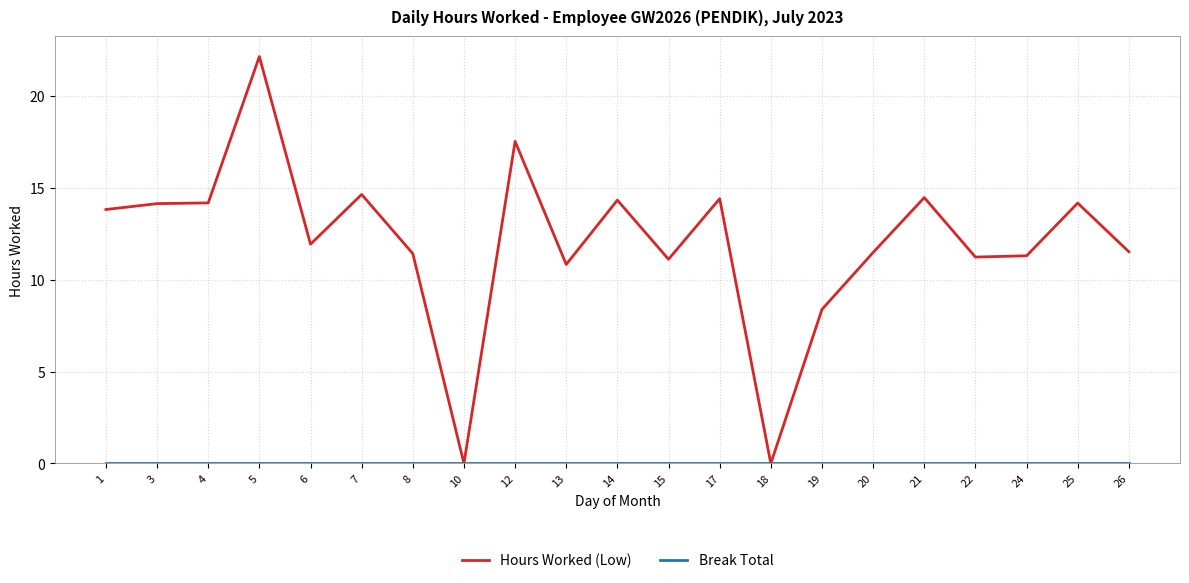

What is the greatest value displayed?

22.2